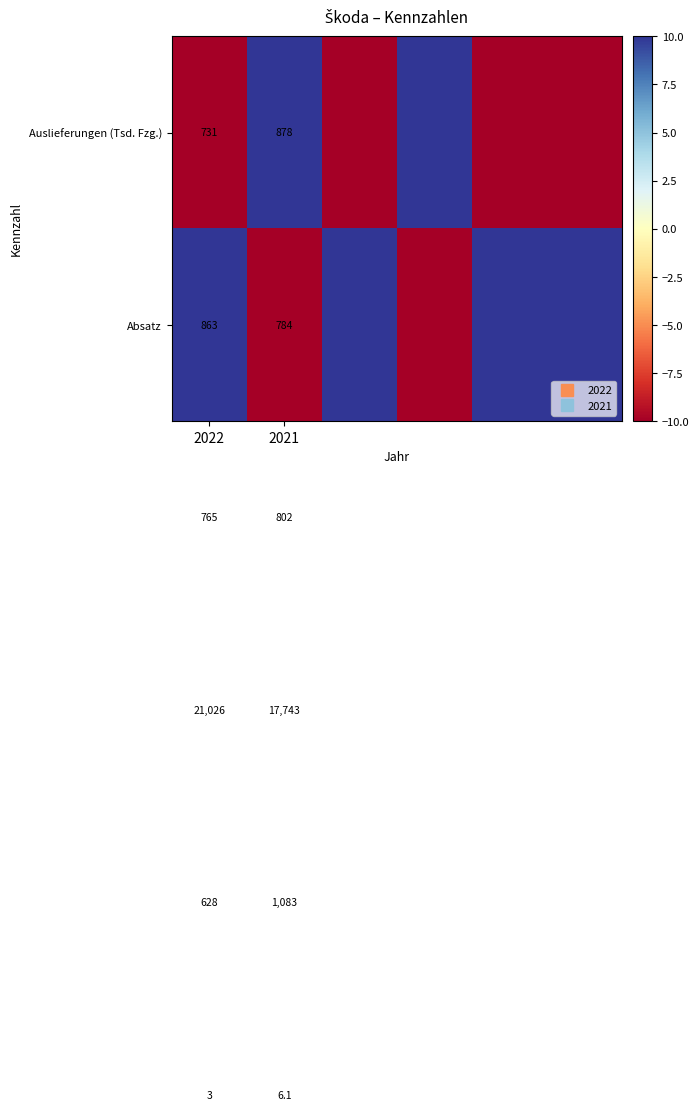

At which category is the sum across all series the highest?

2022